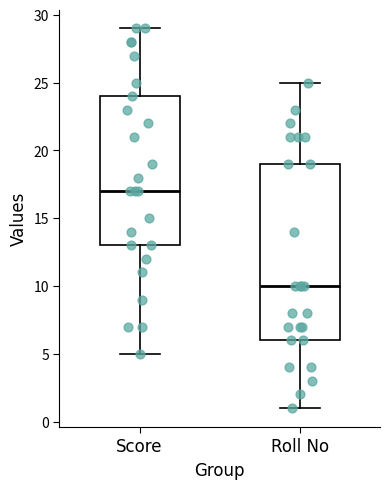

Reading left to right, transcribe this box plot: for each box, give where its median line is, the range the box spans, and where its two whiskers end, as read against the y-axis. The values are not printed on the chart, so give them approximately, as read against the axis.

Score: median 17, box 13 to 24, whiskers 5 to 29
Roll No: median 10, box 6 to 19, whiskers 1 to 25